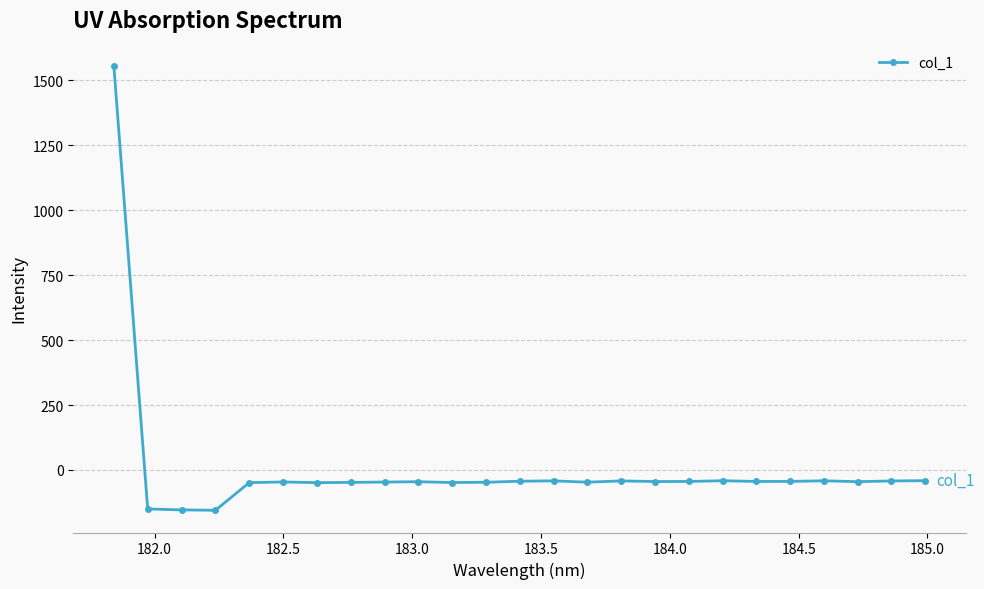

True or false: the data has more than 1 interior local peaks.

True